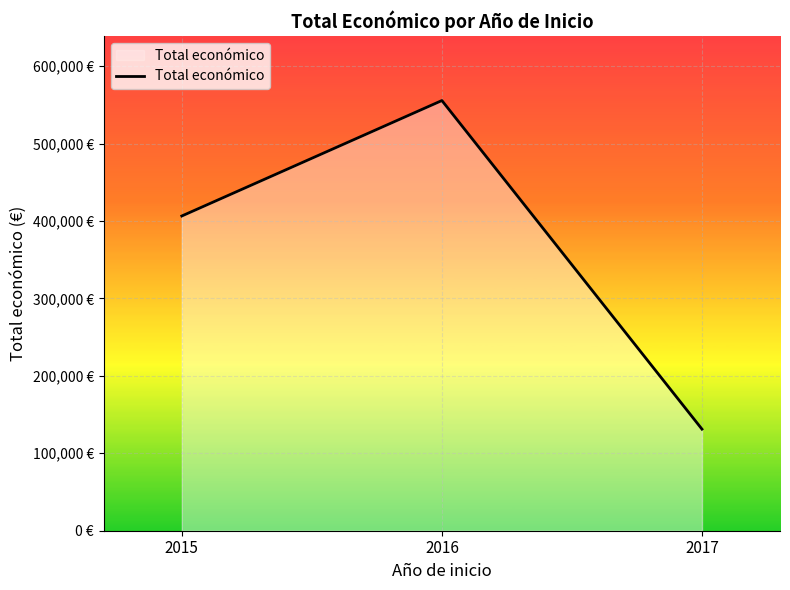

Reading left to right, transcribe all the data shown in this chart.

2015=406497	2016=555595	2017=131181